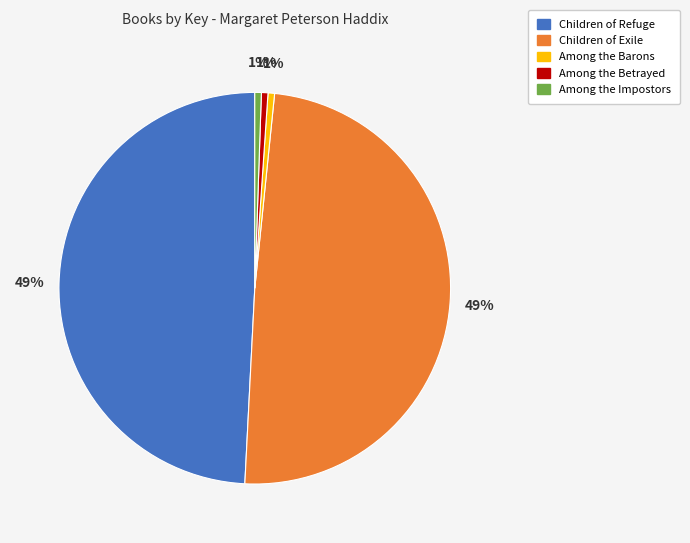

Do Children of Exile and Among the Barons together represent more than half of the pie?

No